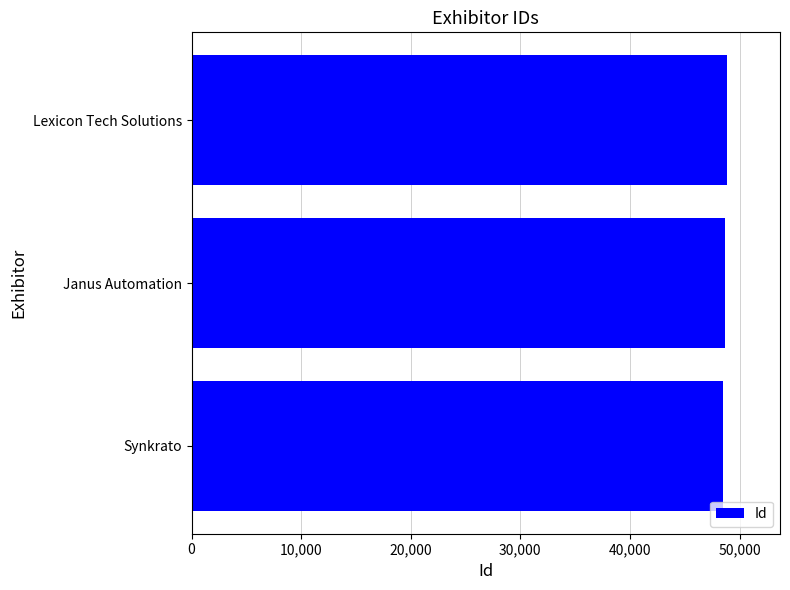

Where is the data nearest to the value 48645?

Janus Automation